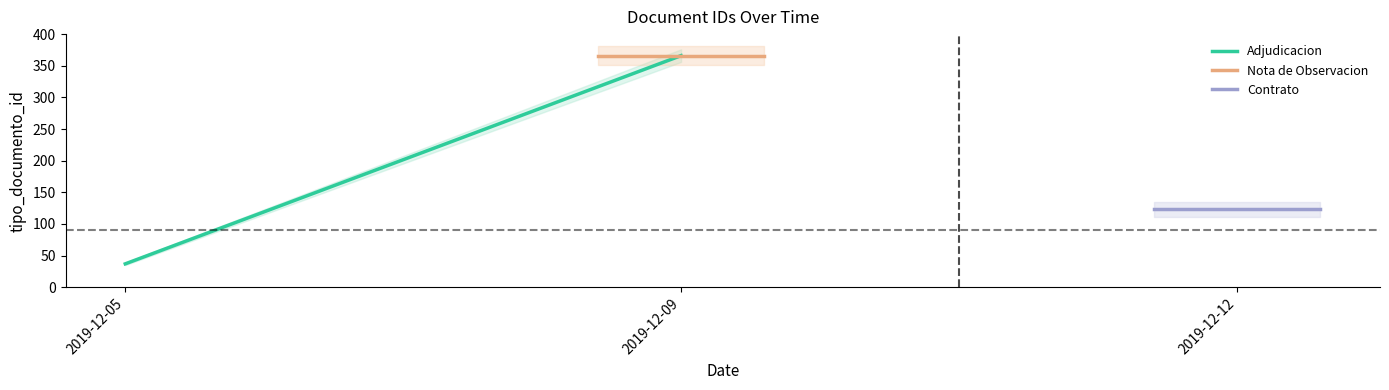

Between 2019-12-05 and 2019-12-09, which series saw the biggest shift?

Adjudicacion